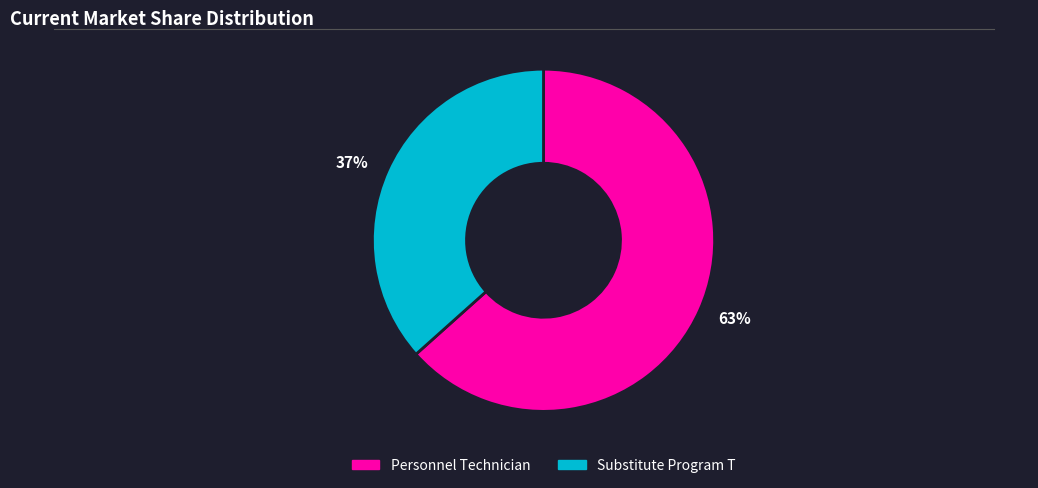

Do Substitute Program T and Personnel Technician together represent more than half of the pie?

Yes